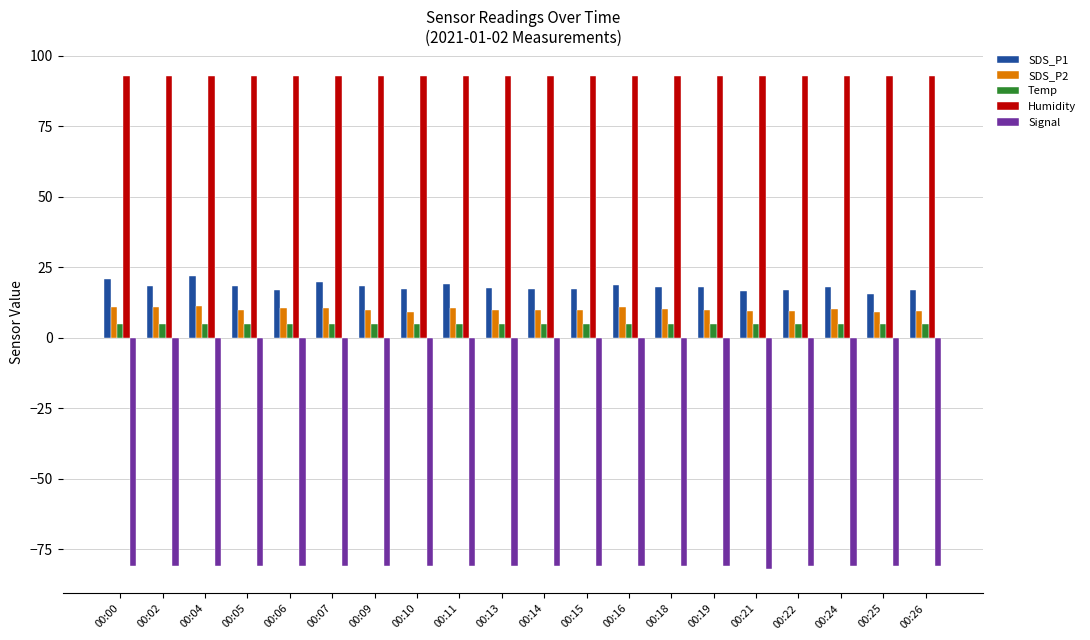

What is the smallest value displayed?

-82.0